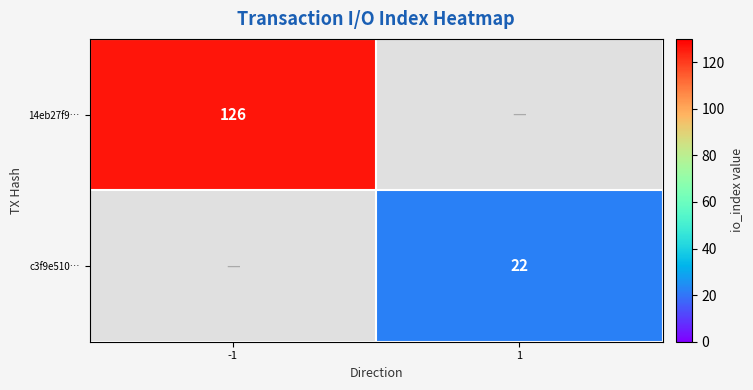

The 14eb27f9… series shows 126 at -1. True or false?

True